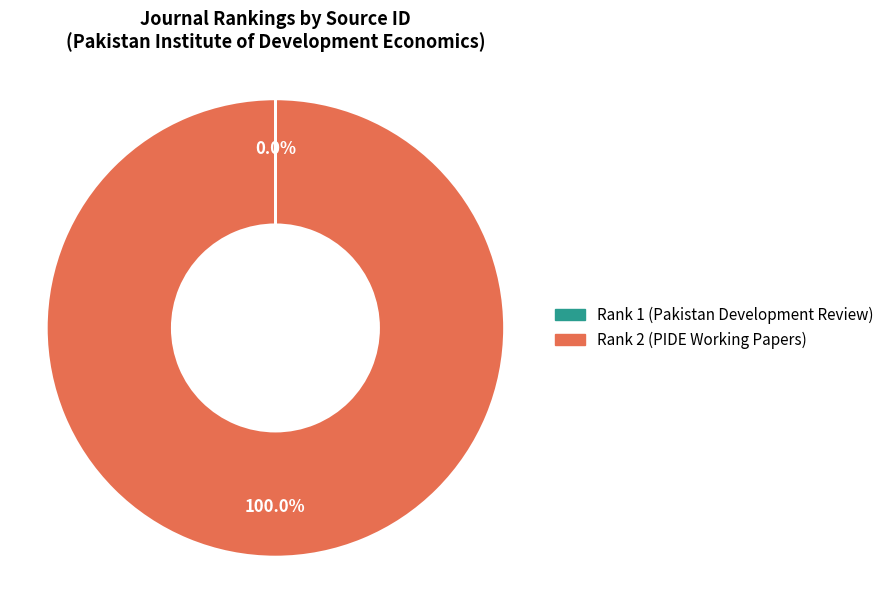

Is there a majority slice in this chart?

Yes